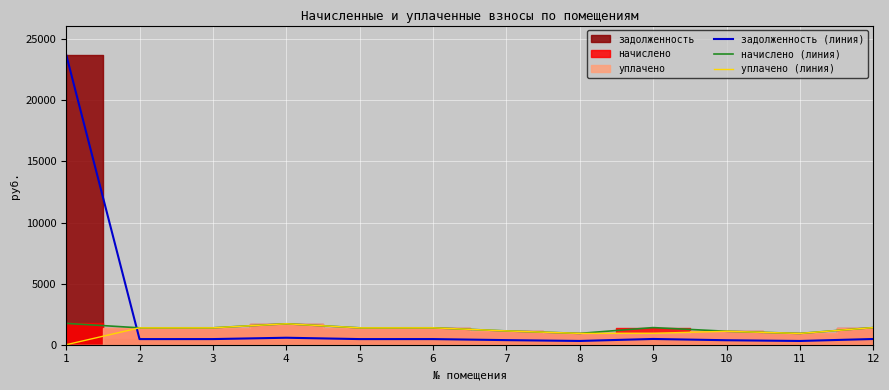

True or false: начислено (линия) and задолженность (линия) cross at least once.

True